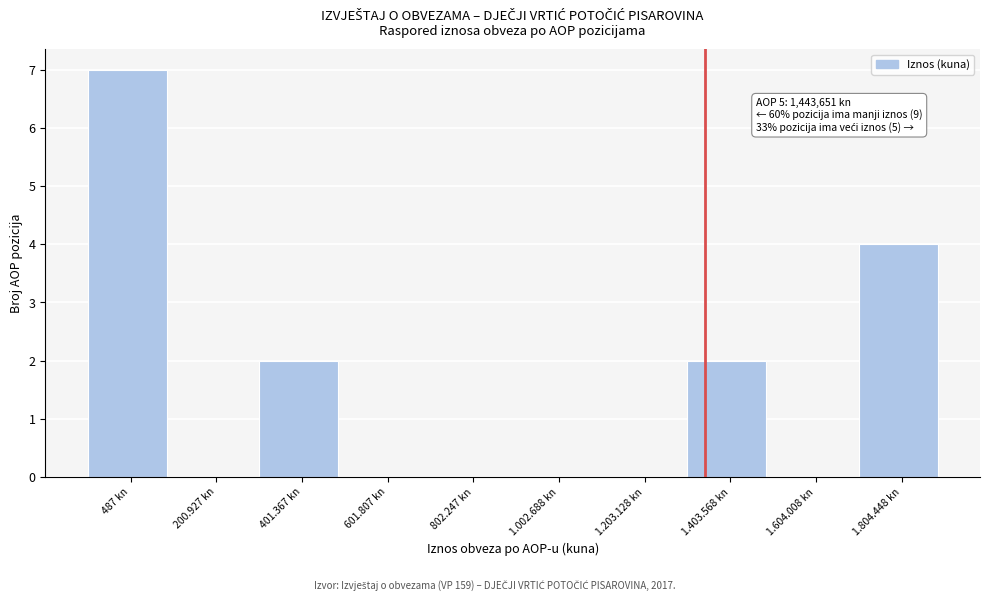

Reading left to right, transcribe all the data shown in this chart.

487 kn=7	200.927 kn=0	401.367 kn=2	601.807 kn=0	802.247 kn=0	1.002.688 kn=0	1.203.128 kn=0	1.403.568 kn=2	1.604.008 kn=0	1.804.448 kn=4